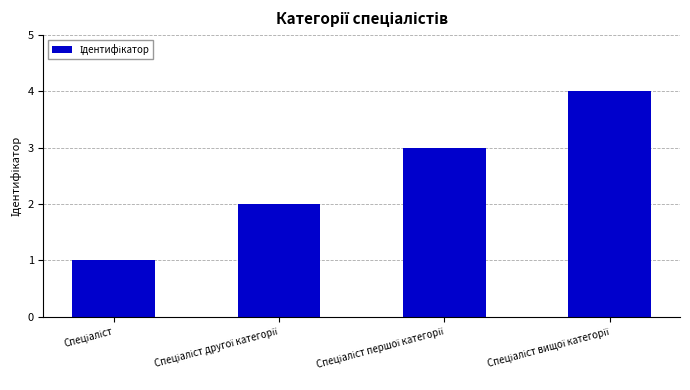

What is the sum of all values?

10